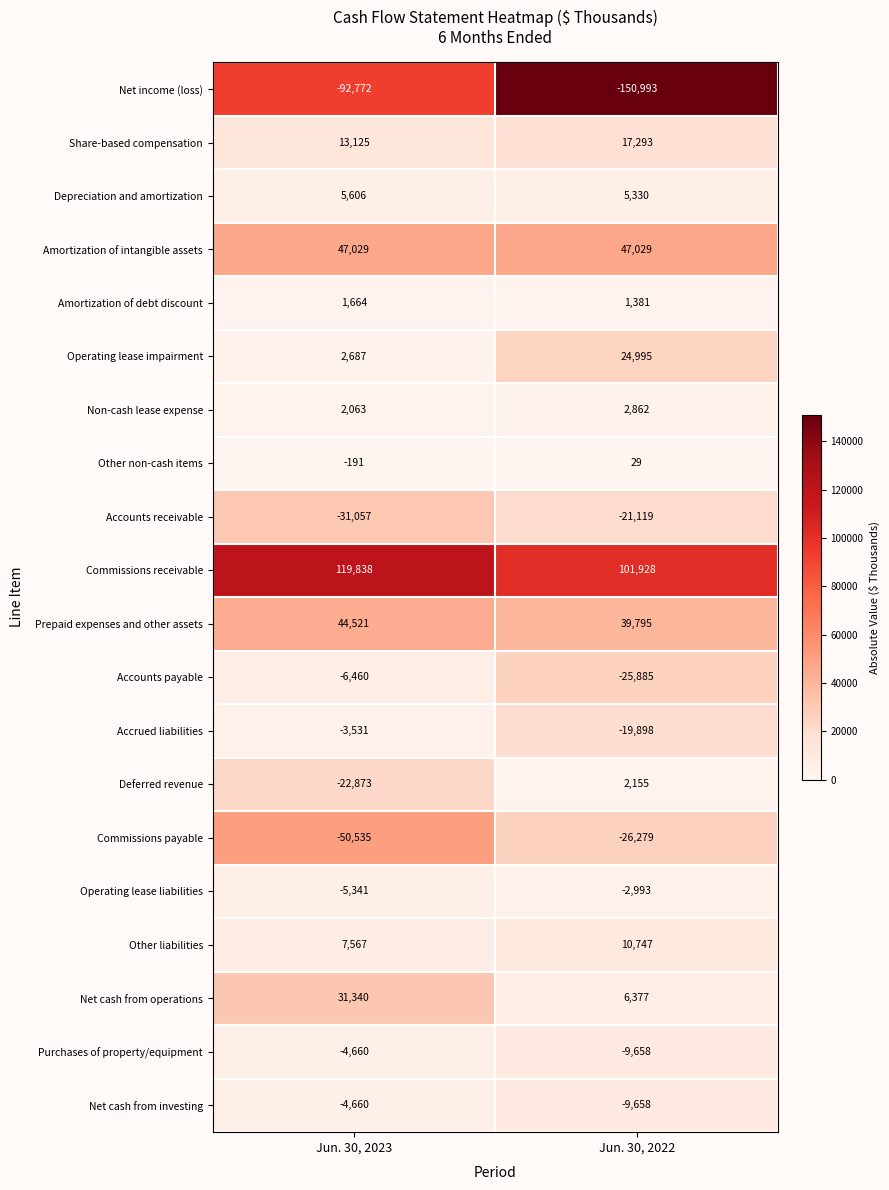

Rank the categories by Net cash from investing value from lowest to highest.

Jun. 30, 2022, Jun. 30, 2023